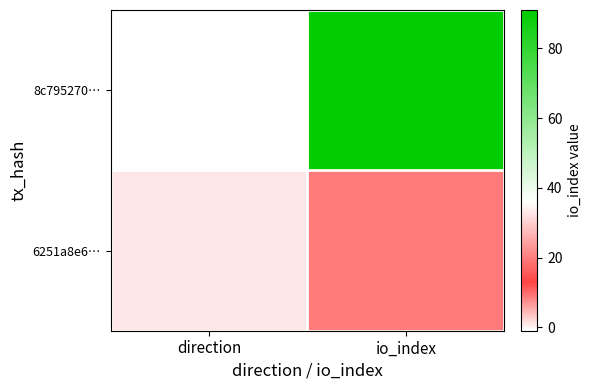

Reading left to right, transcribe all the data shown in this chart.

8c795270…: direction=-1	io_index=91
6251a8e6…: direction=1	io_index=9